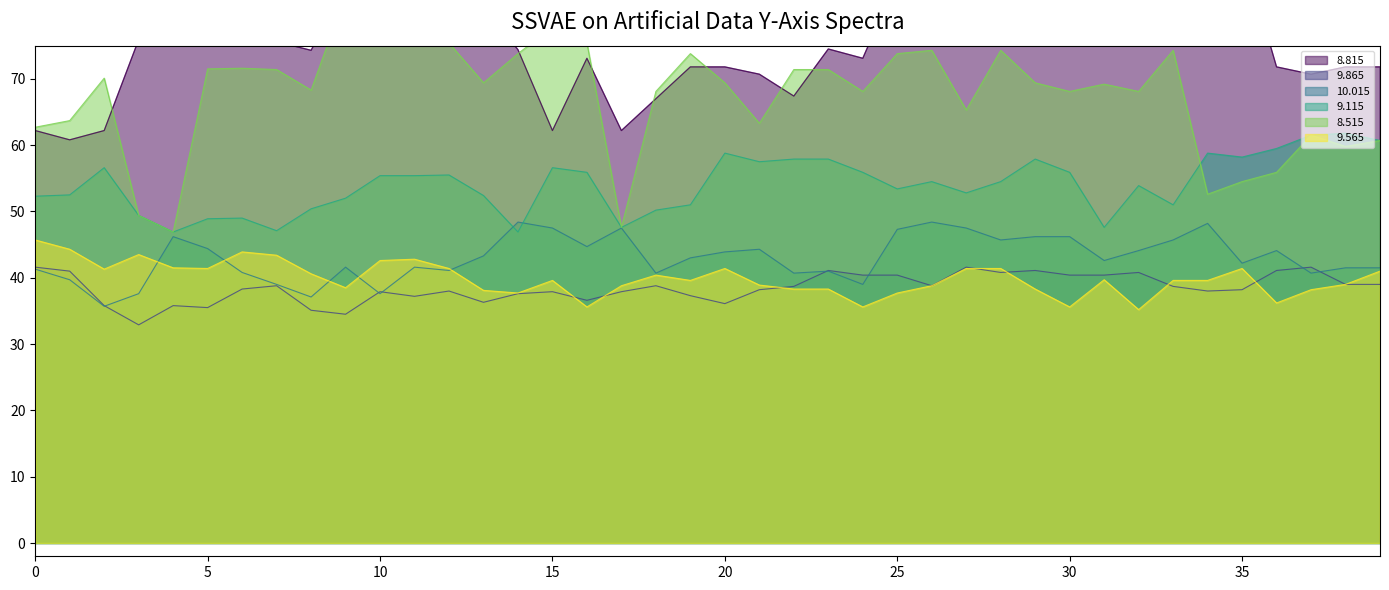

What is the minimum value for 10.015?

35.7